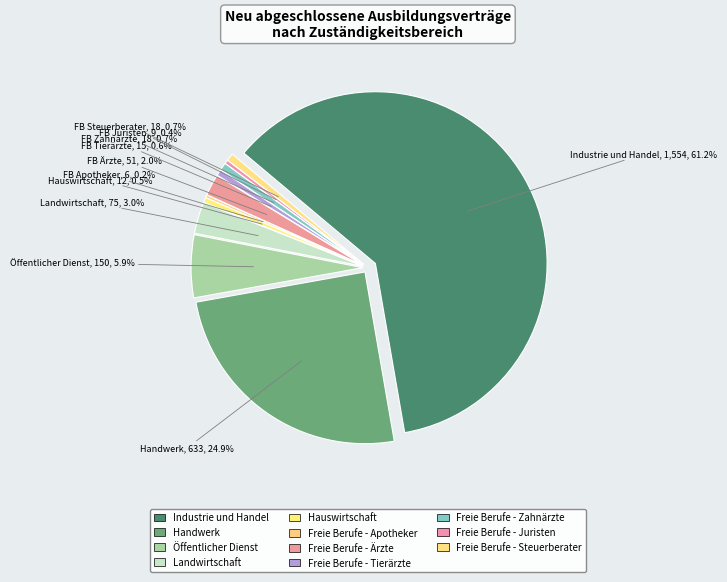

What is the total percentage of Landwirtschaft and Freie Berufe - Juristen?

3.3%